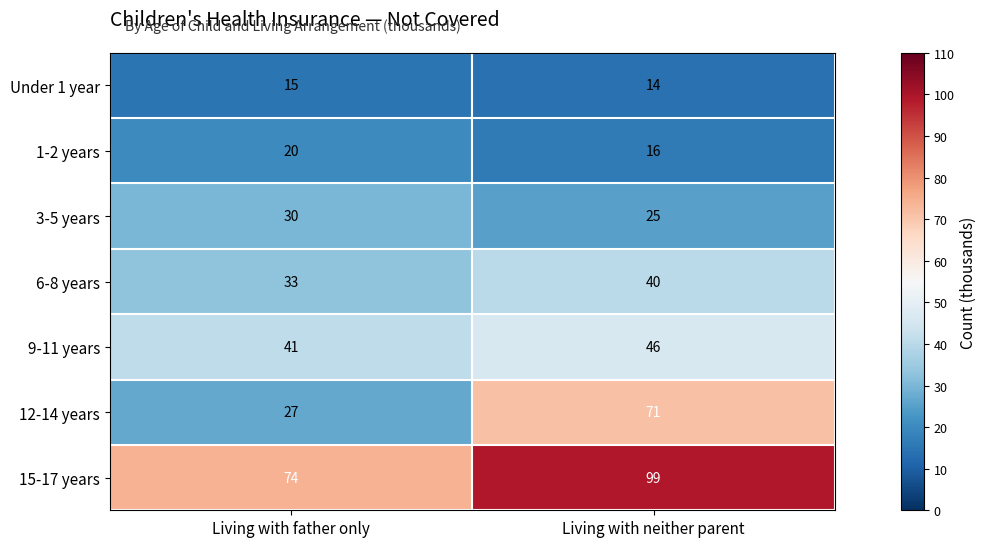

How many categories are shown in the chart?

2